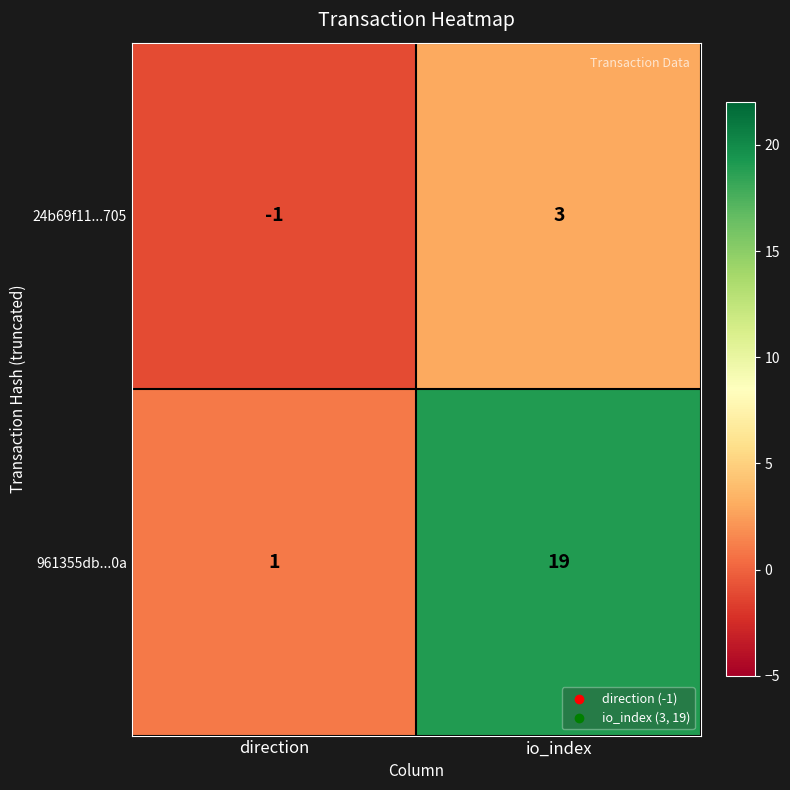

Rank the series at io_index from highest to lowest value.

961355db...0a, 24b69f11...705